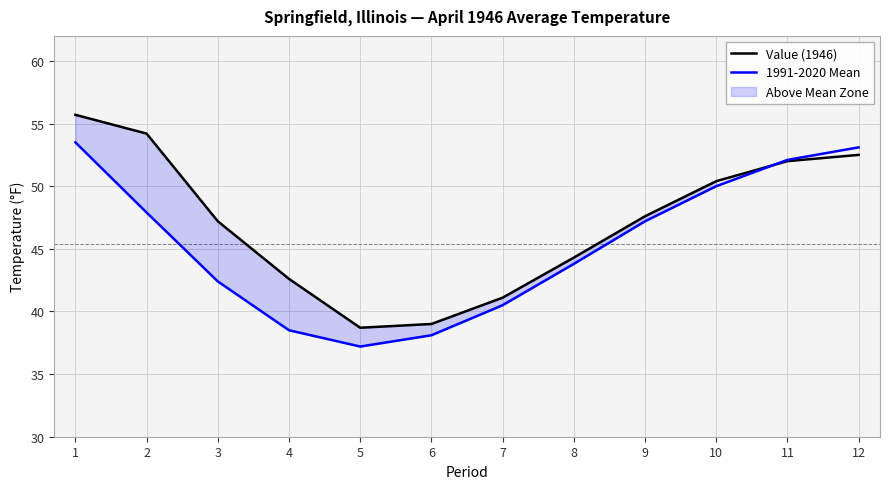

True or false: 1991-2020 Mean has more than 0 points higher than both neighbors.

False